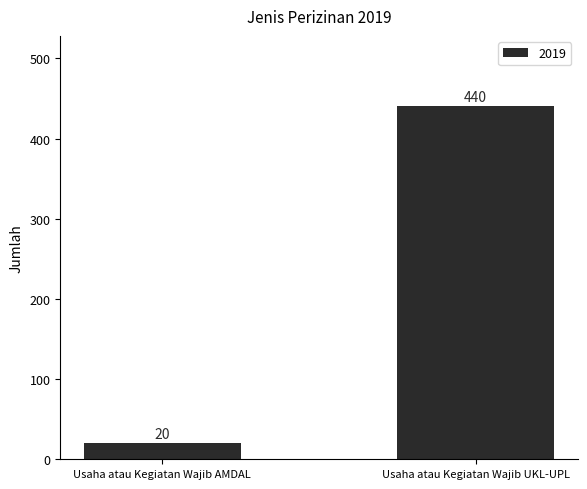

What is the difference between the values at Usaha atau Kegiatan Wajib UKL-UPL and Usaha atau Kegiatan Wajib AMDAL?

420